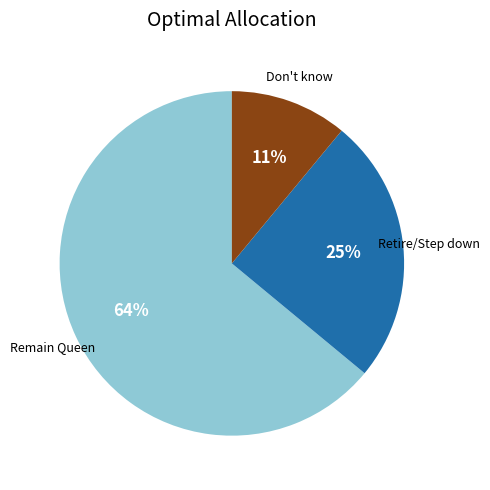

To the nearest percent, what portion does Don't know represent?

11%